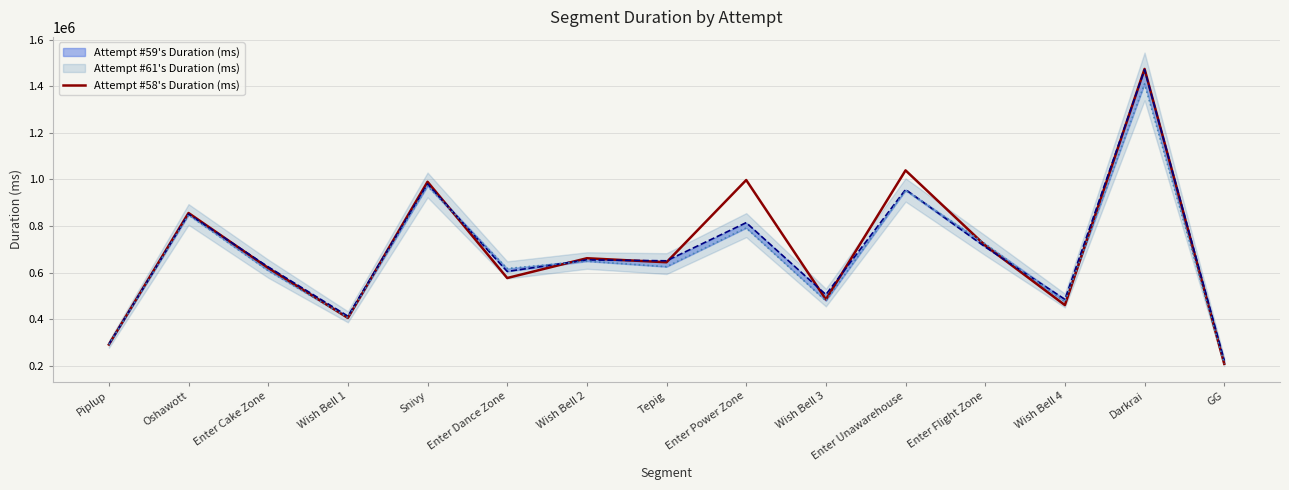

True or false: there are more than 2 points higher than both neighbors.

True